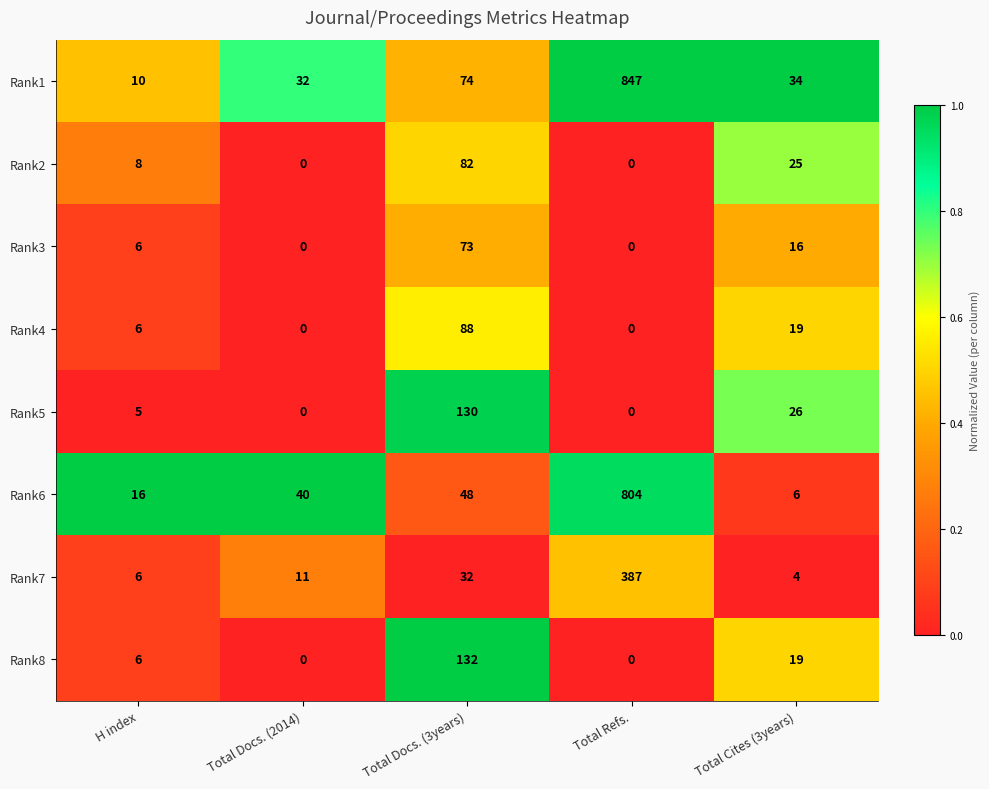

Which series has the largest range (max minus min)?

Rank1